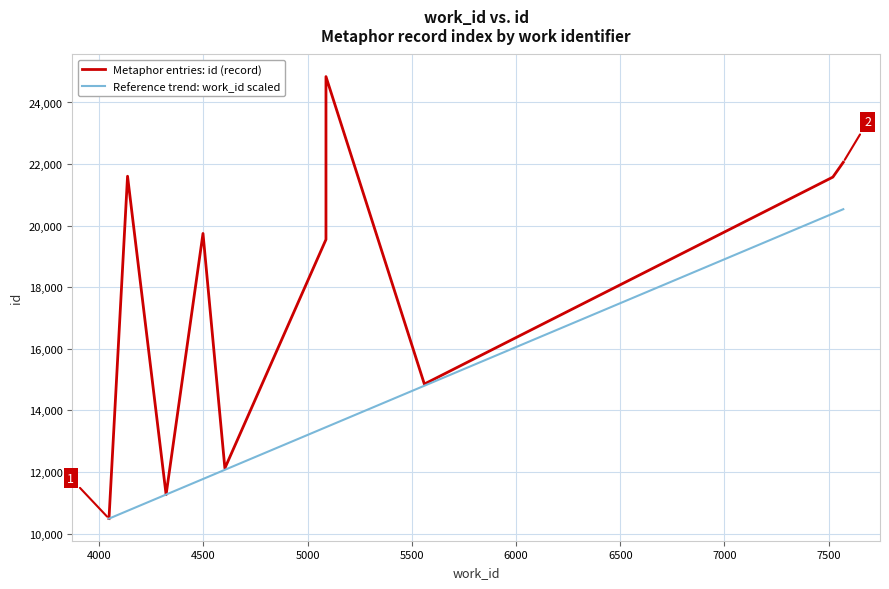

At how many categories does at least one series exceed 17185?

6